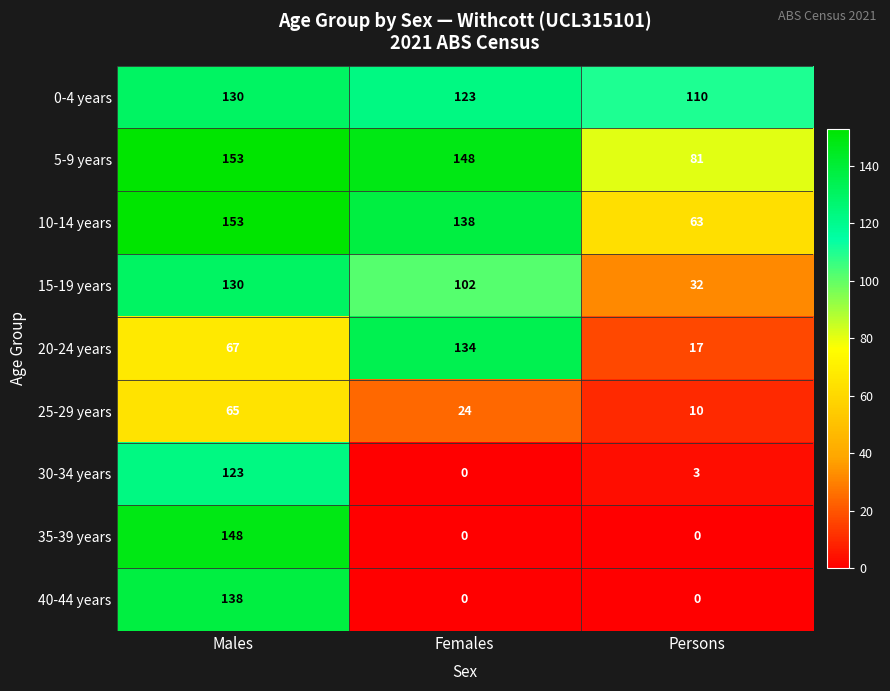

Reading right to left, list all the values displayed in this chart.

0-4 years: 110	123	130
5-9 years: 81	148	153
10-14 years: 63	138	153
15-19 years: 32	102	130
20-24 years: 17	134	67
25-29 years: 10	24	65
30-34 years: 3	0	123
35-39 years: 0	0	148
40-44 years: 0	0	138